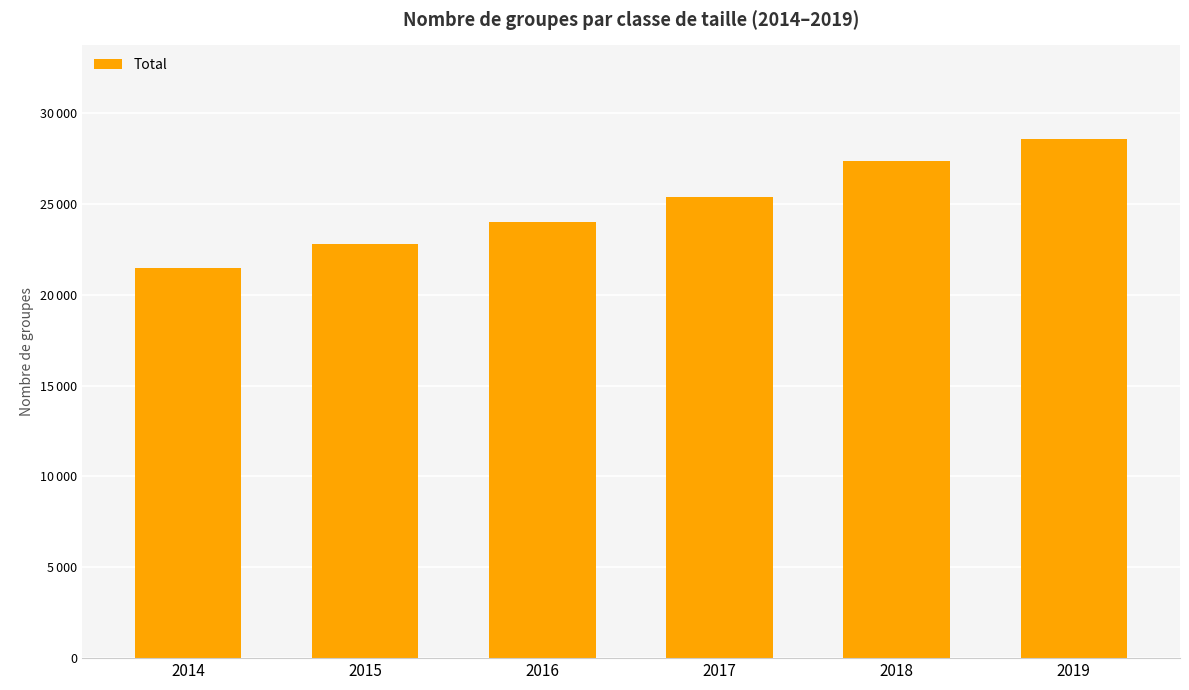

At which label does the data first exceed 25381?

2018